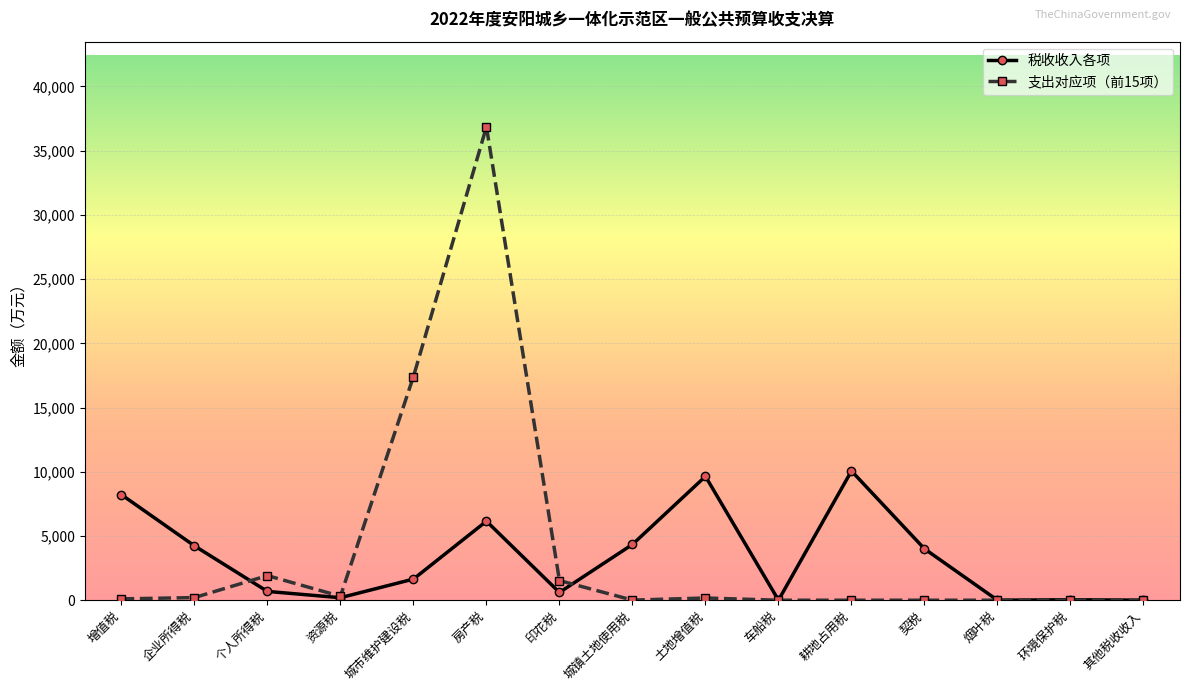

Rank the series at 土地增值税 from highest to lowest value.

税收收入各项, 支出对应项（前15项）